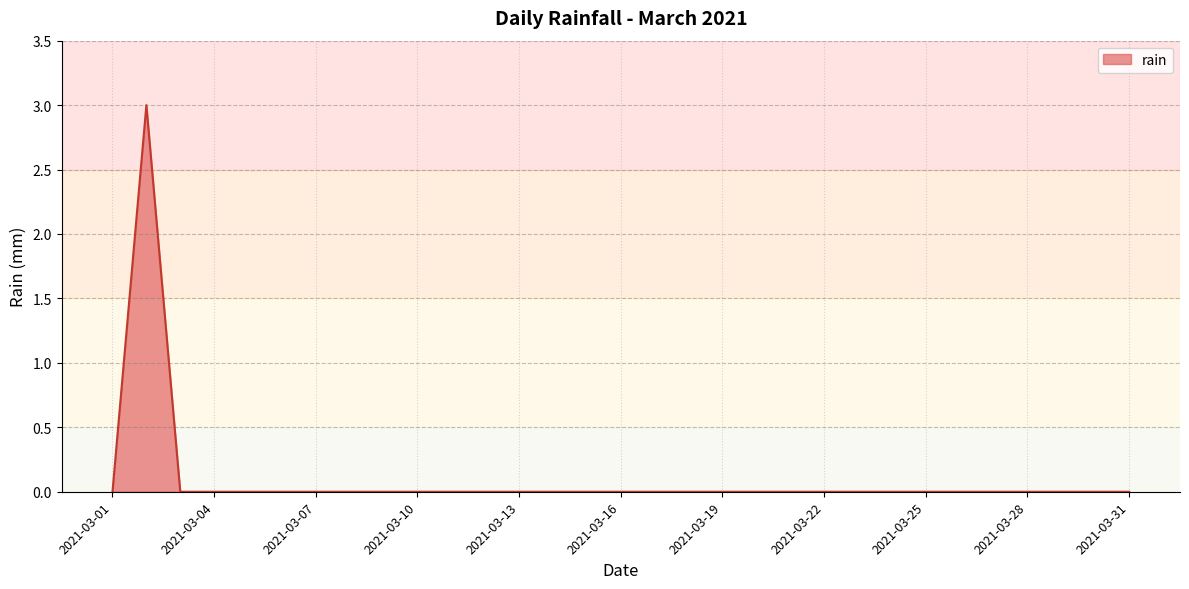

What is the maximum value shown in the chart?

3